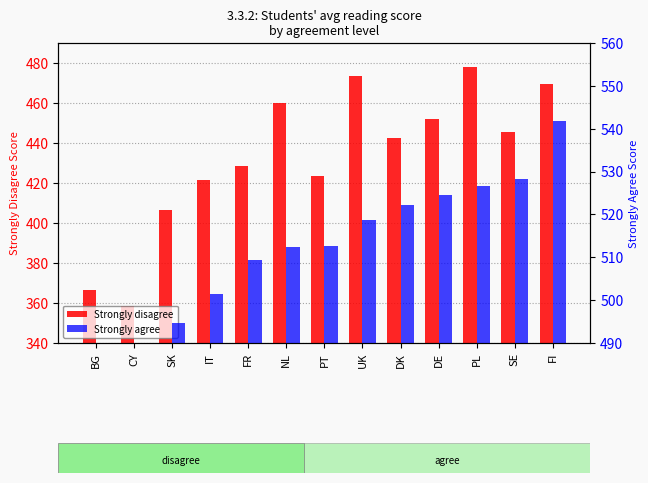

Is it true that Strongly disagree equals 718.5 at UK?

False